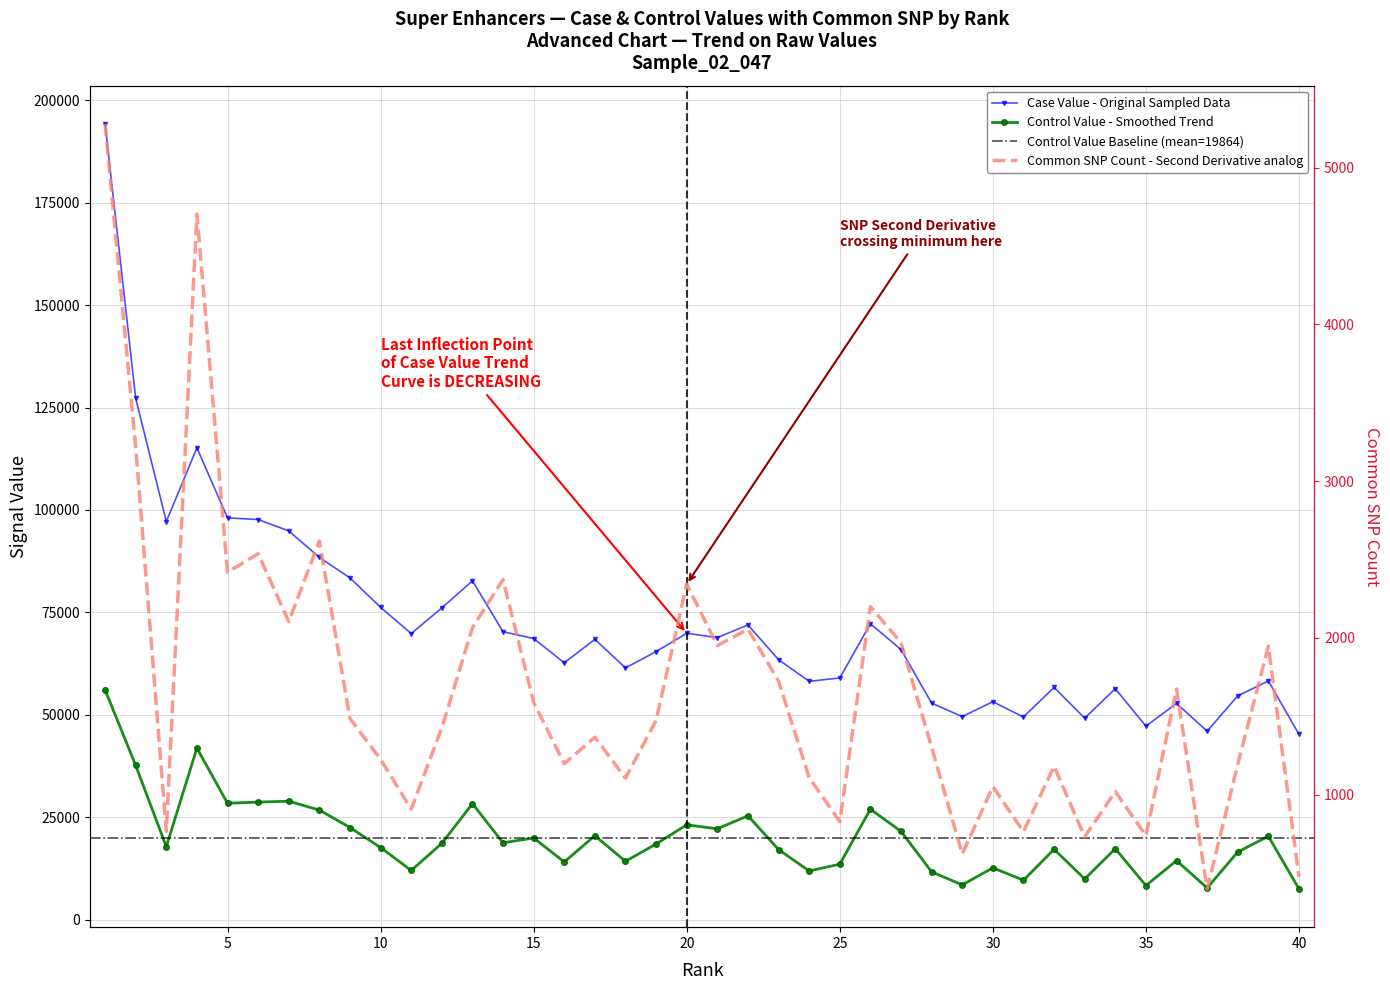

At which label does control value reach its minimum?

40